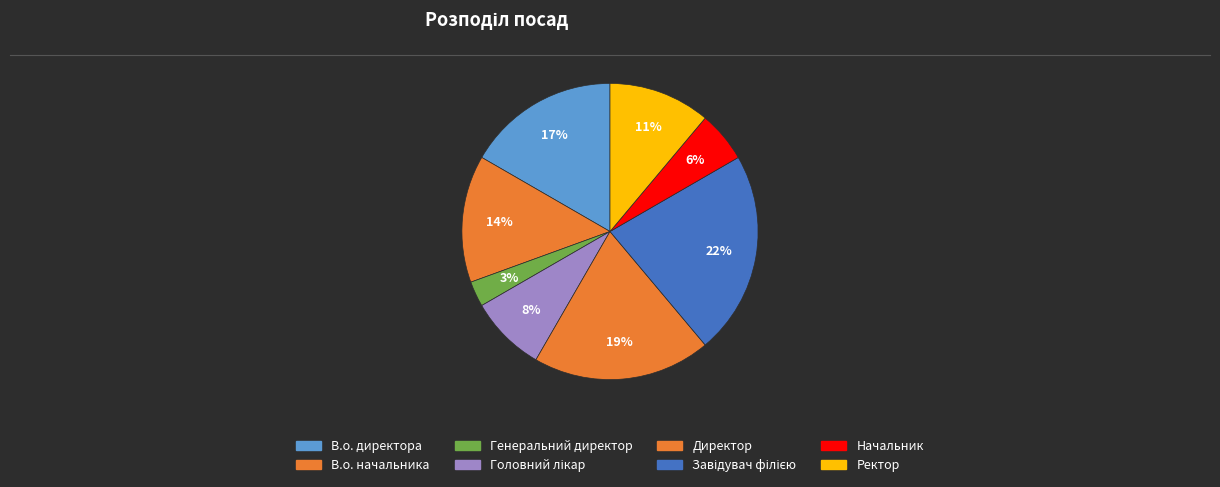

Count the number of slices in the pie.

8